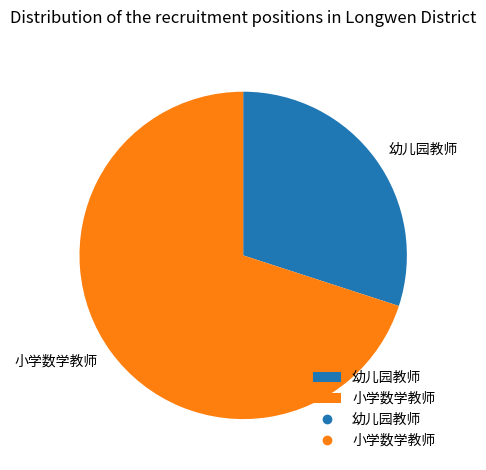

Which category accounts for the majority?

小学数学教师